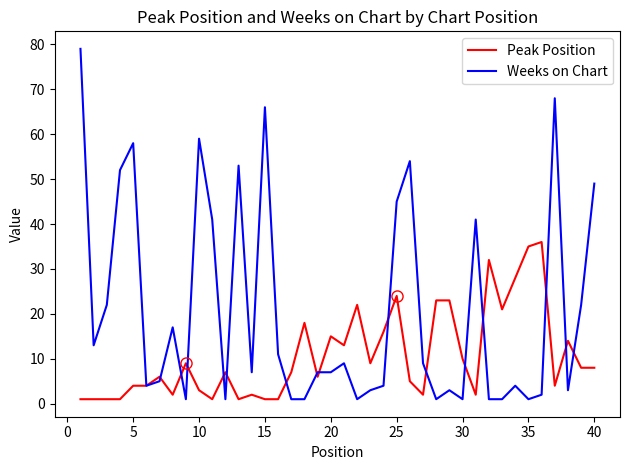

Which series has the largest total across all categories?

Weeks on Chart